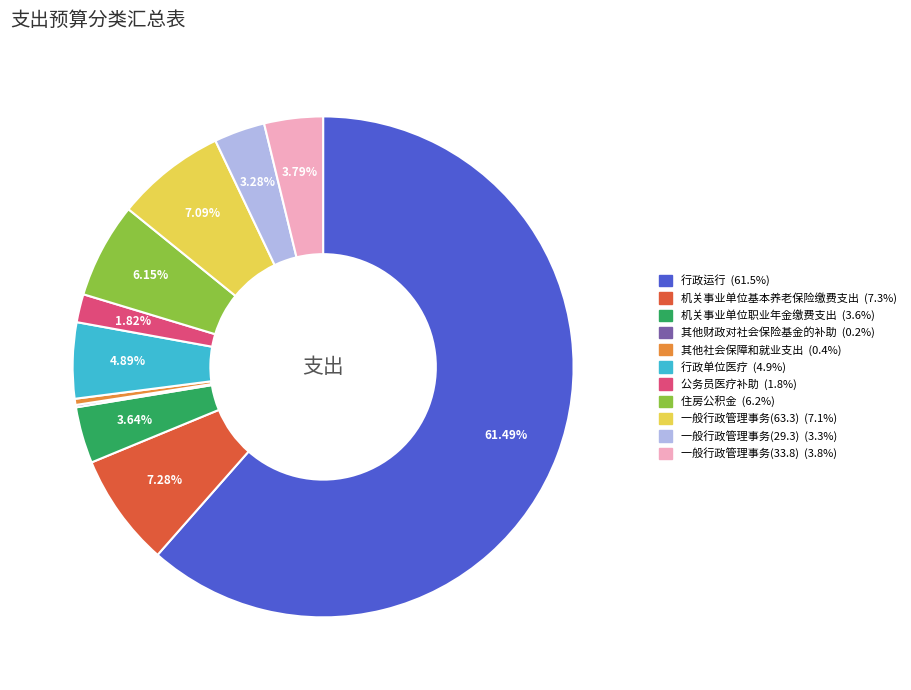

The 一般行政管理事务(63.3) slice represents 15% of the pie. True or false?

False